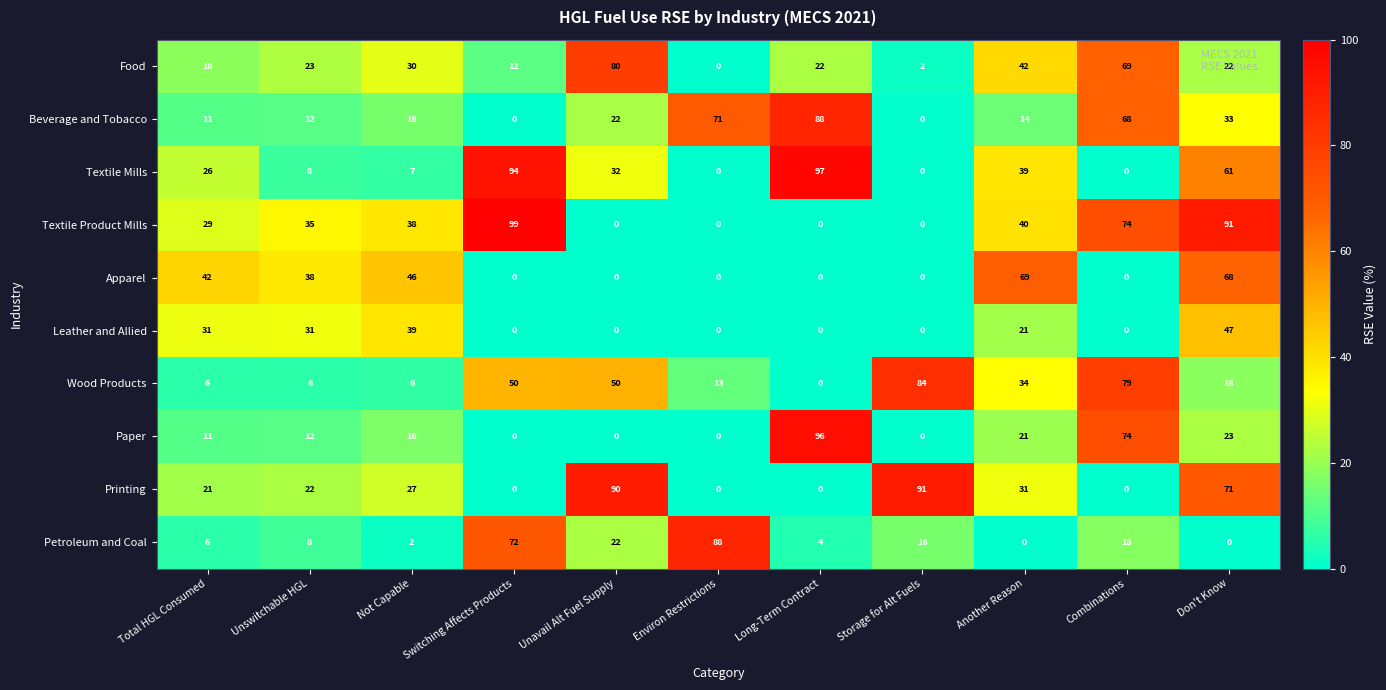

At Don't Know, list the series in order from largest to smallest.

Textile Product Mills, Printing, Apparel, Textile Mills, Leather and Allied, Beverage and Tobacco, Paper, Food, Wood Products, Petroleum and Coal